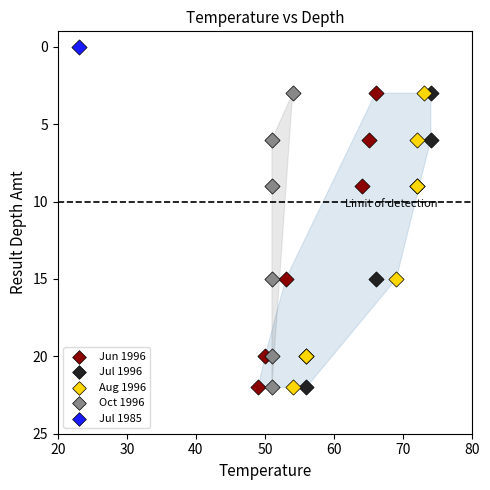

Which series contains the lowest Y value?

Jul 1985